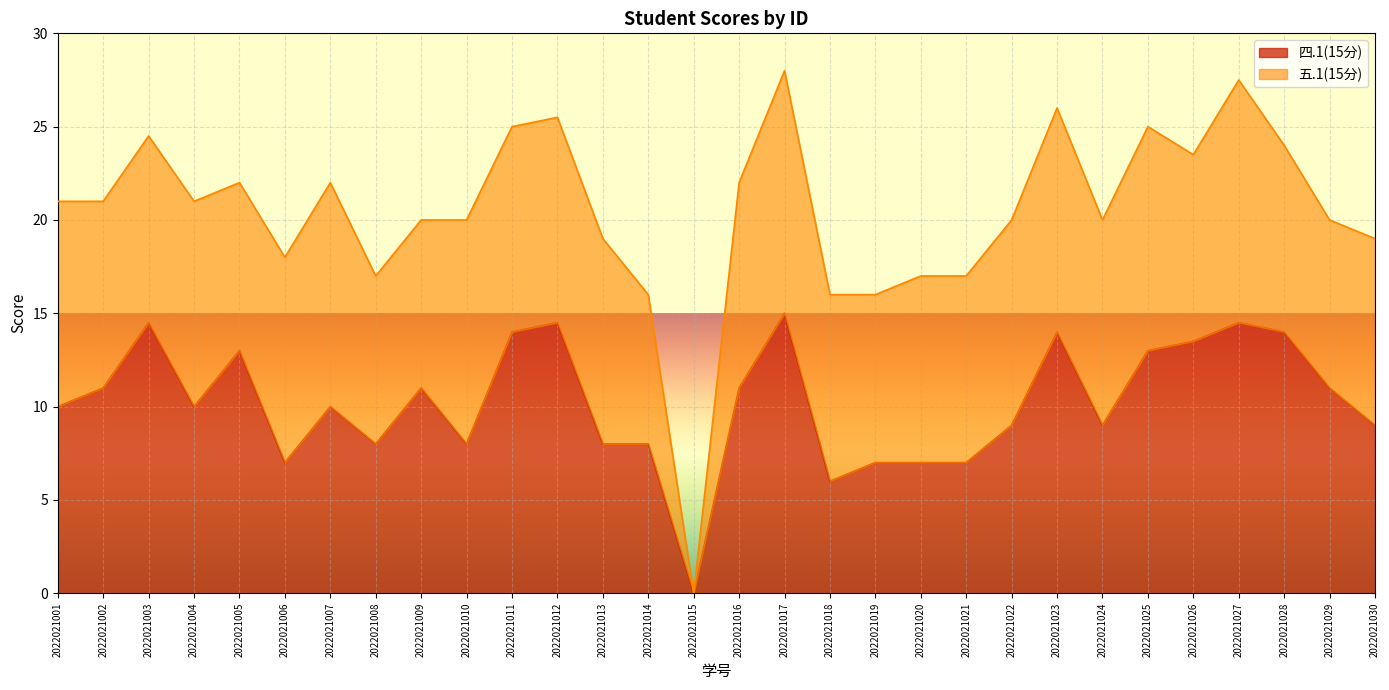

At which label does the data first exceed 10?

2022021002